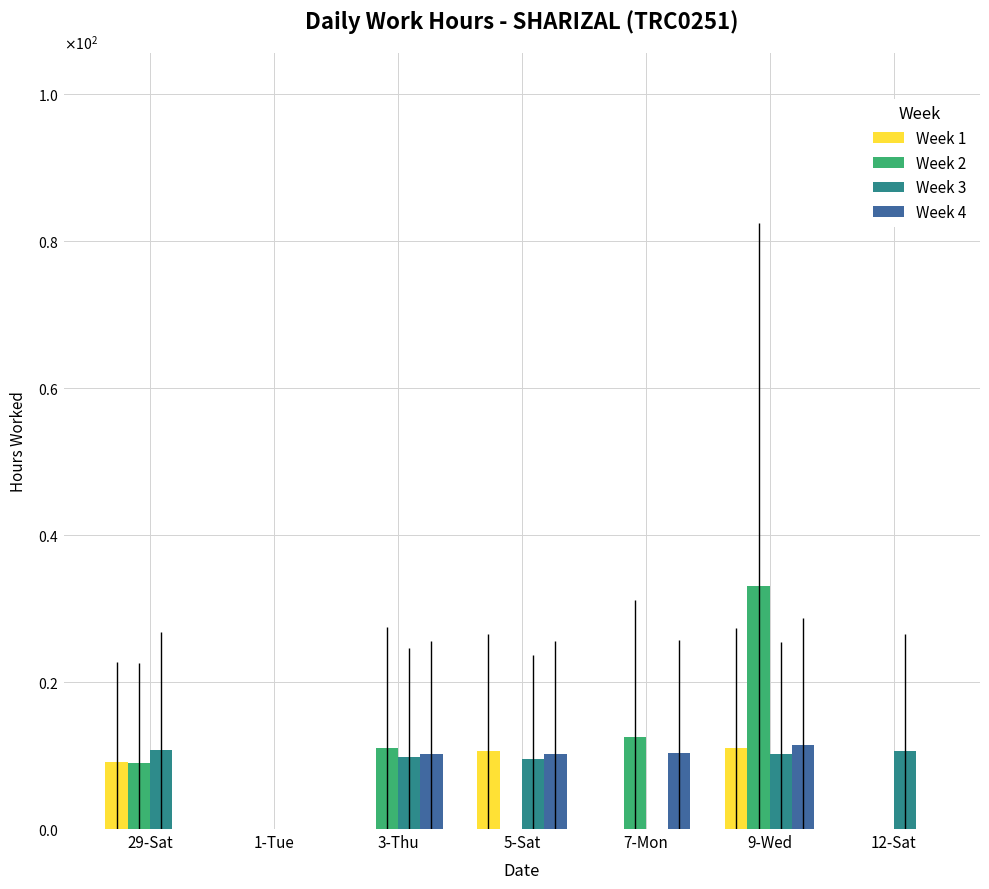

Where is Week 3 nearest to the value 5?

5-Sat